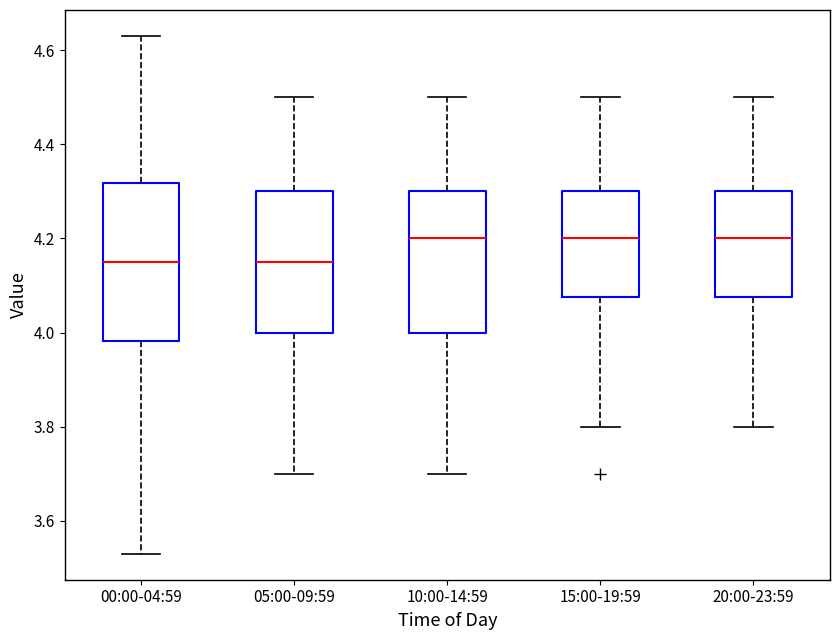

Where does the median line of the box for 05:00-09:59 sit on the y-axis? The values are not printed on the chart, so give them approximately, as read against the axis.

4.16